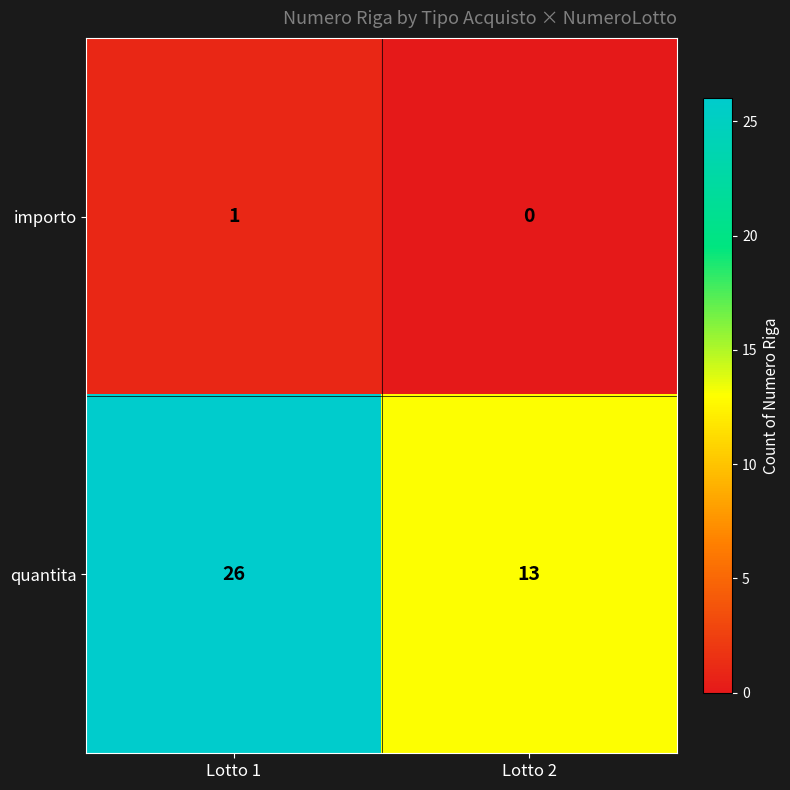

At Lotto 1, list the series in order from largest to smallest.

quantita, importo